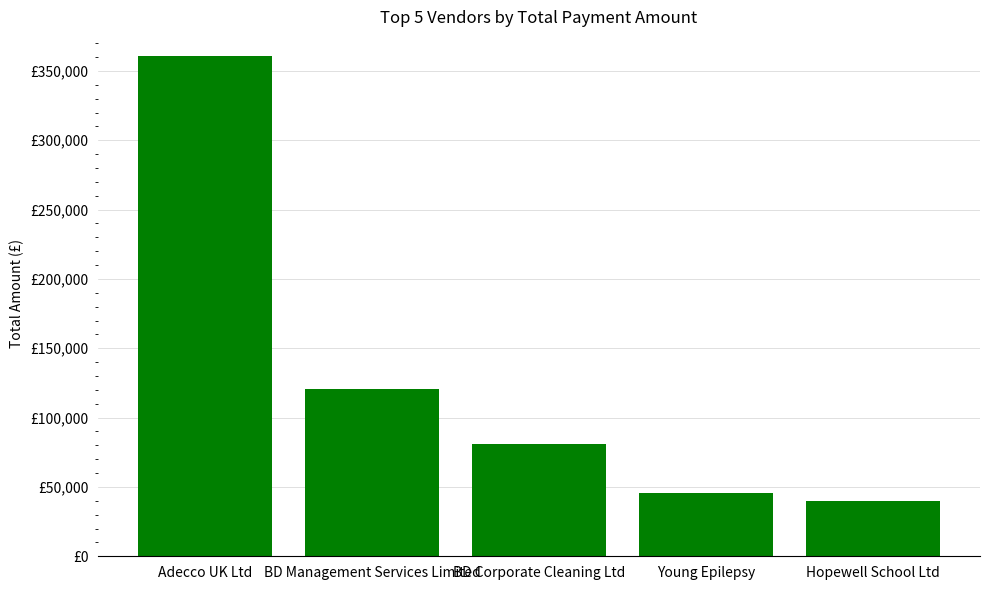

What is the greatest value displayed?

360524.9